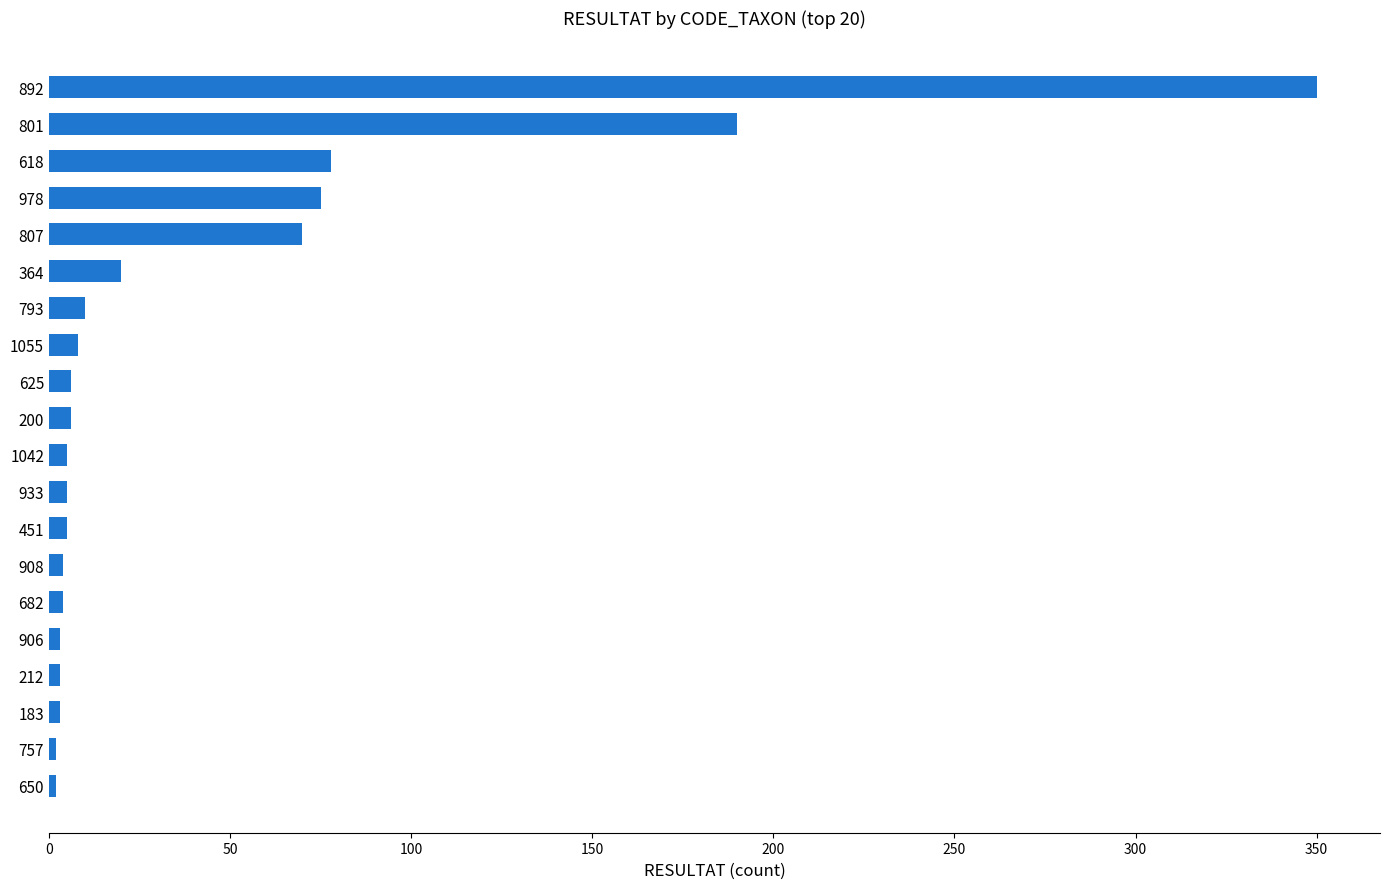

Where is the data nearest to the value 176?

801